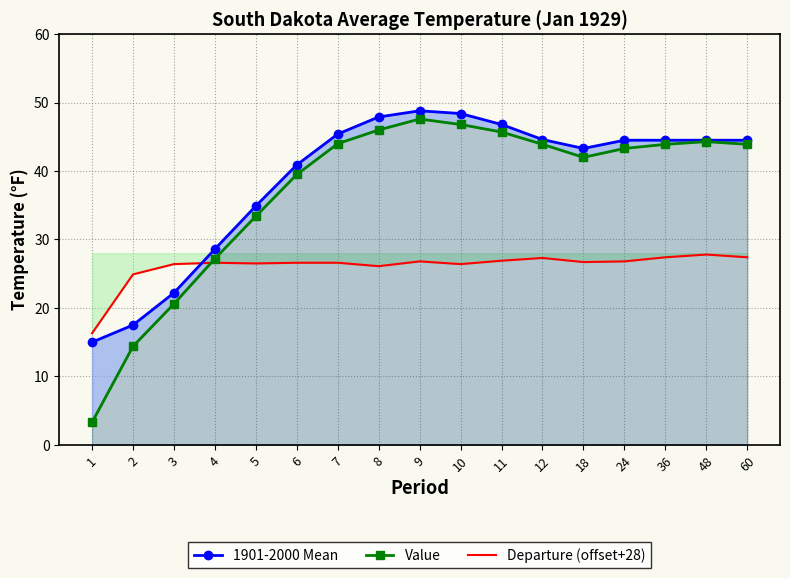

What is the difference between the Value values at 24 and 36?

0.6